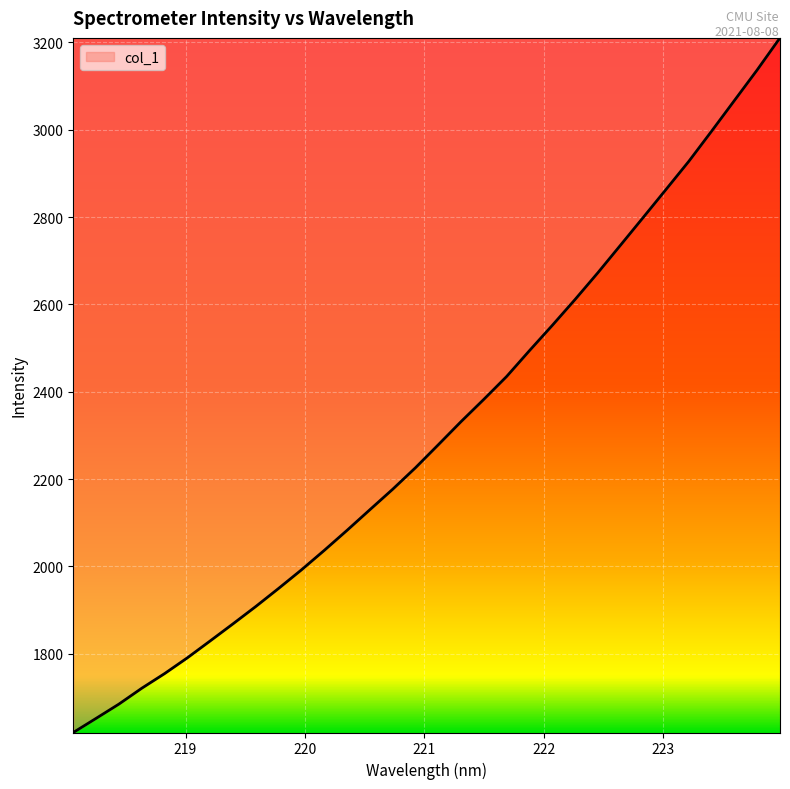

What is the difference between the maximum and minimum values?

1591.0